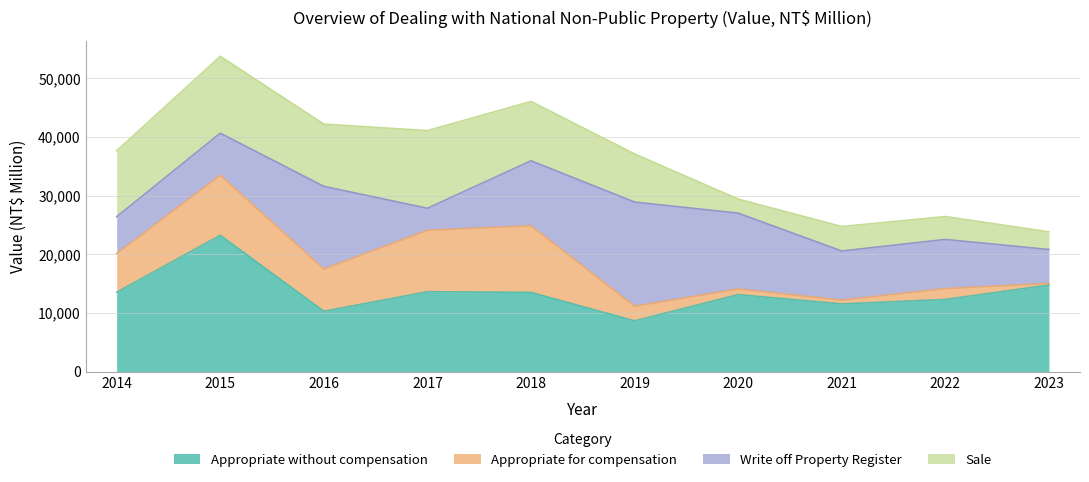

Where is the first local minimum for Appropriate without compensation?

2016